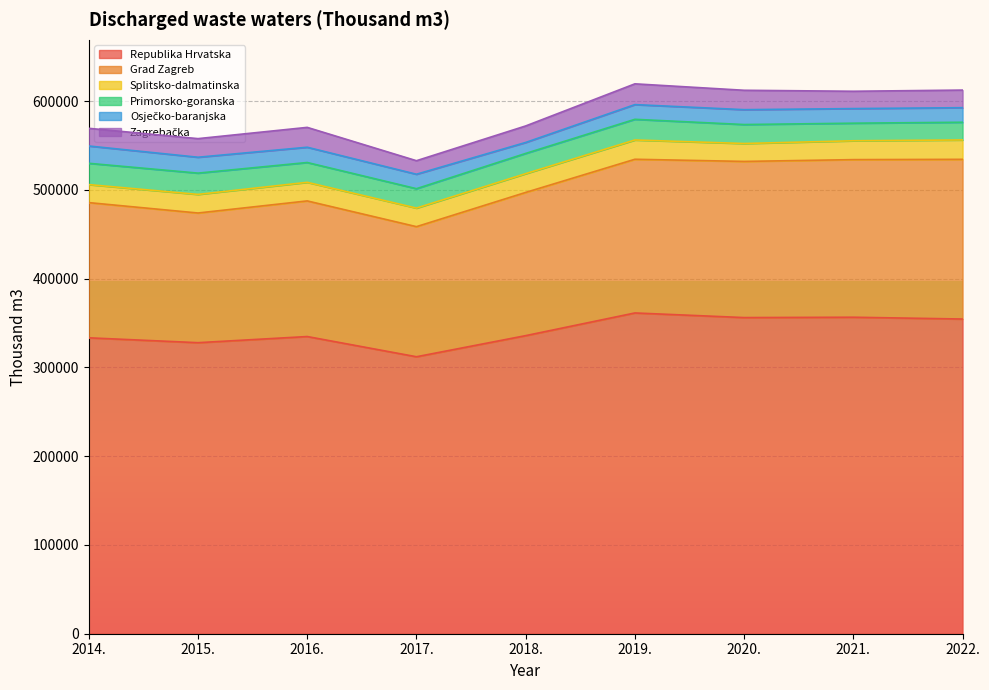

Which series changed the most between 2017. and 2021.?

Republika Hrvatska